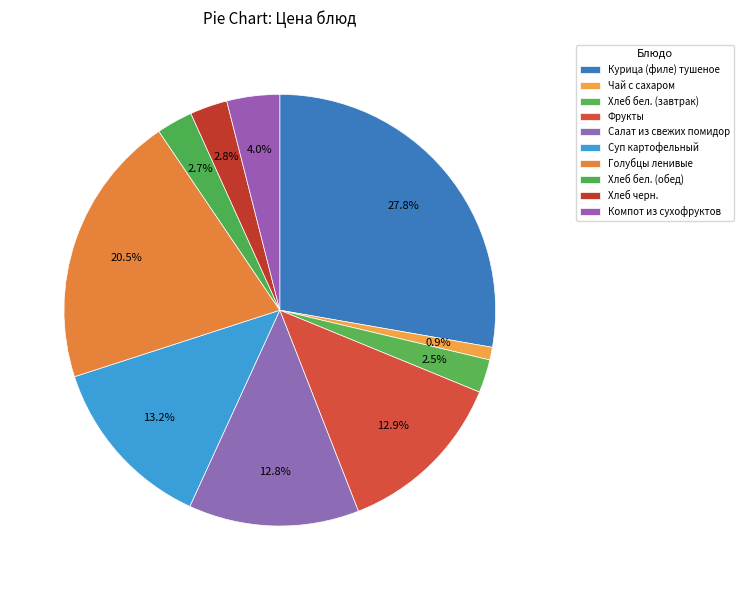

Is it true that Хлеб черн. is 3% of the pie?

True